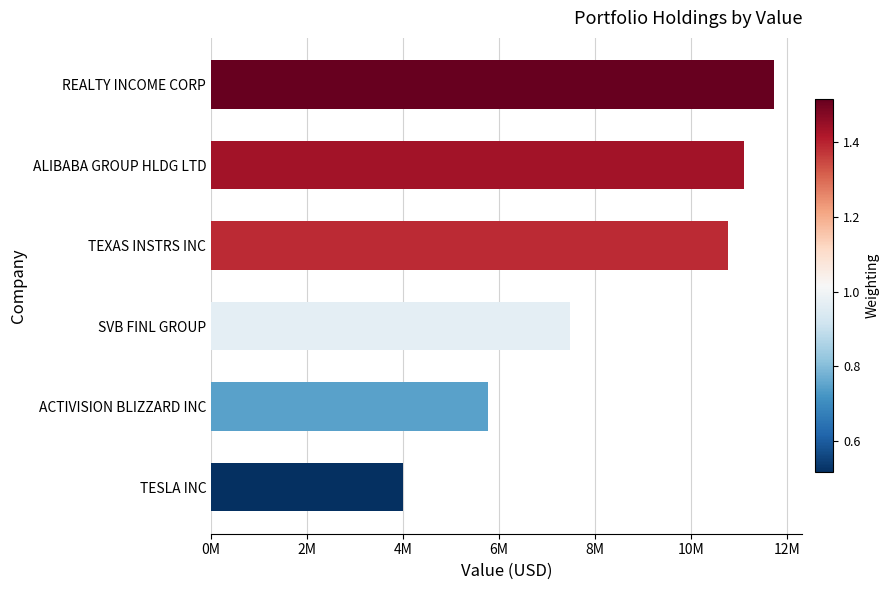

Does the chart contain any negative values?

No